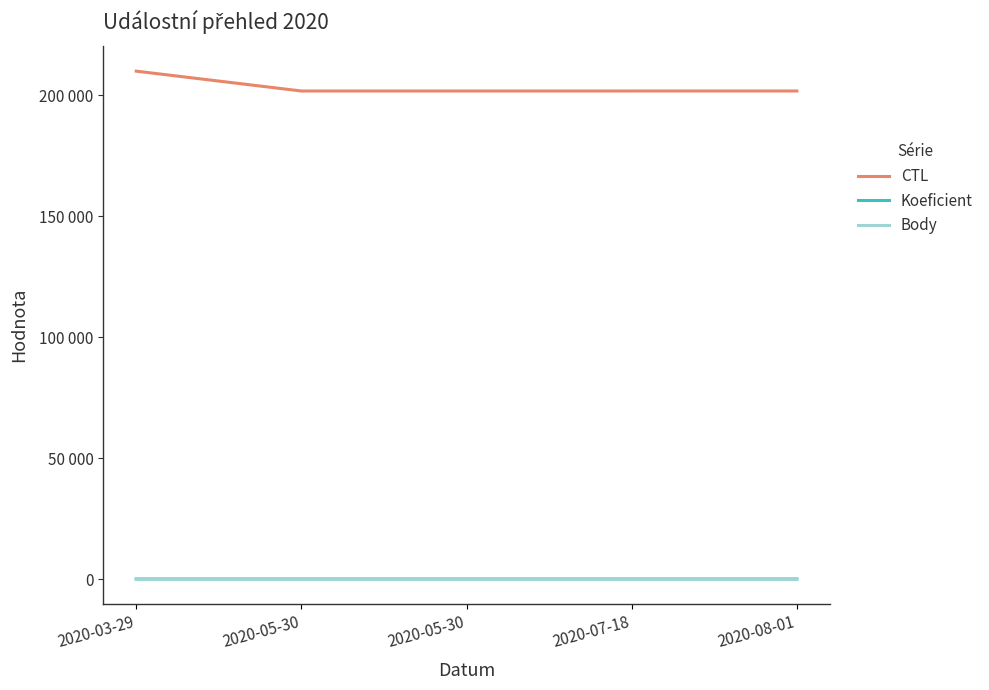

Is this an area chart (filled region under the line)?

No